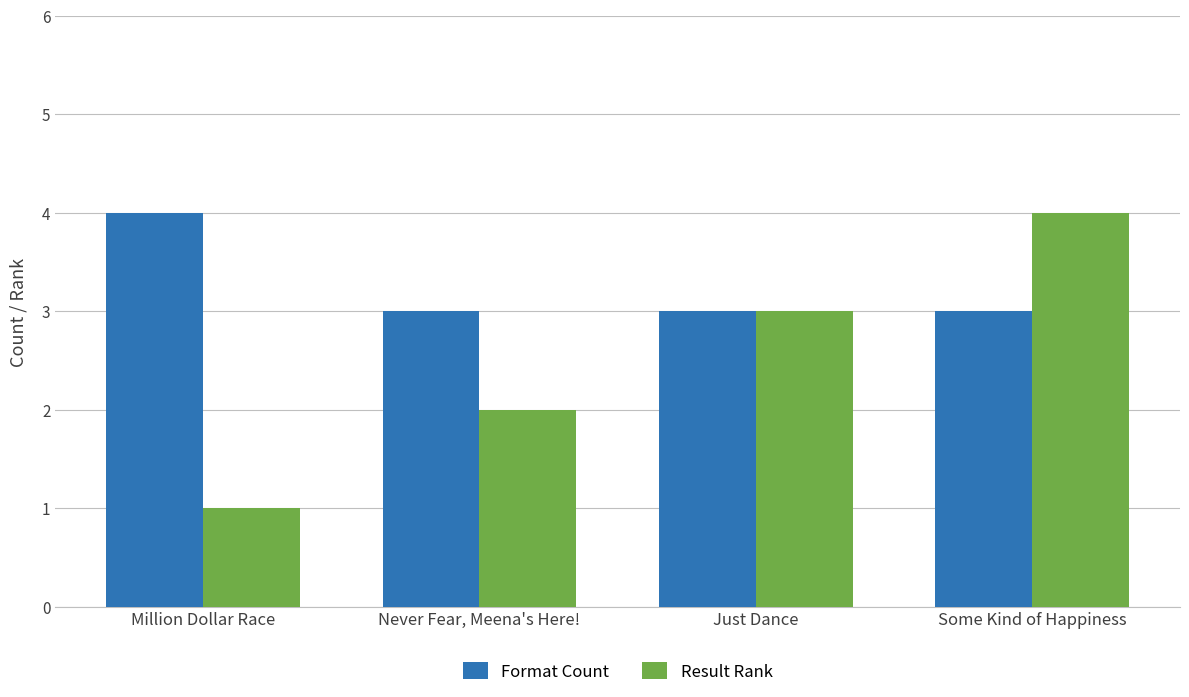

What is the maximum value for Format Count?

4